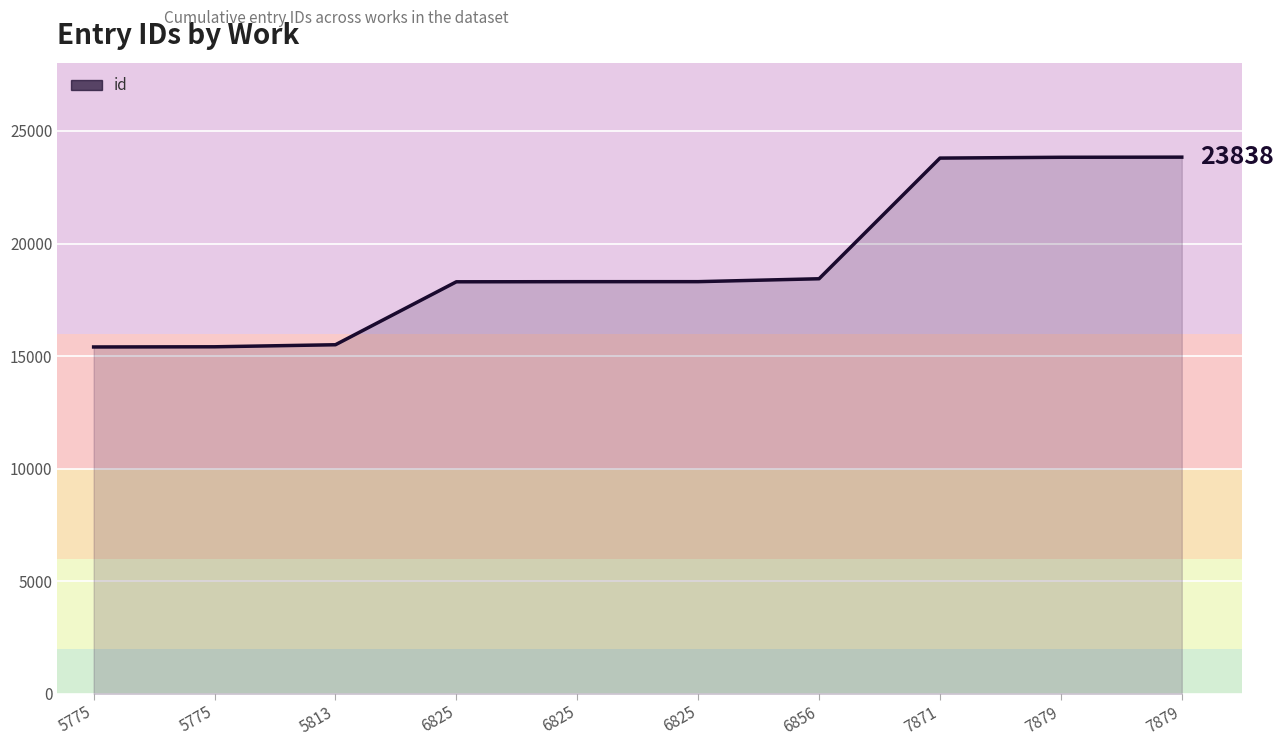

Which has a higher value, 7871 or 7879?

7879